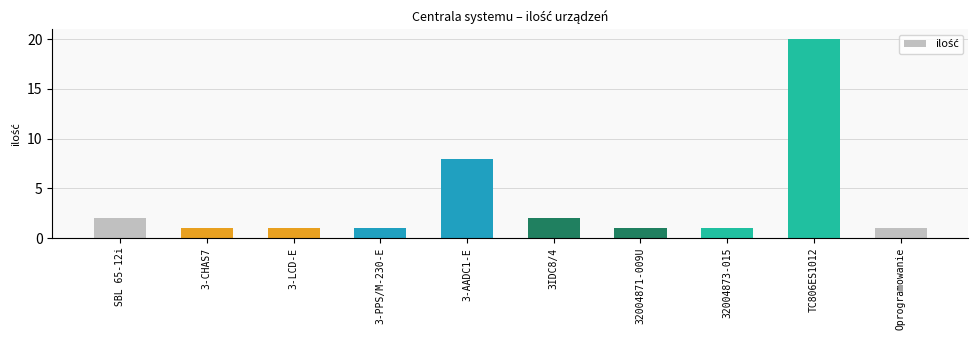

Are the bars grouped side by side (vs. stacked)?

No